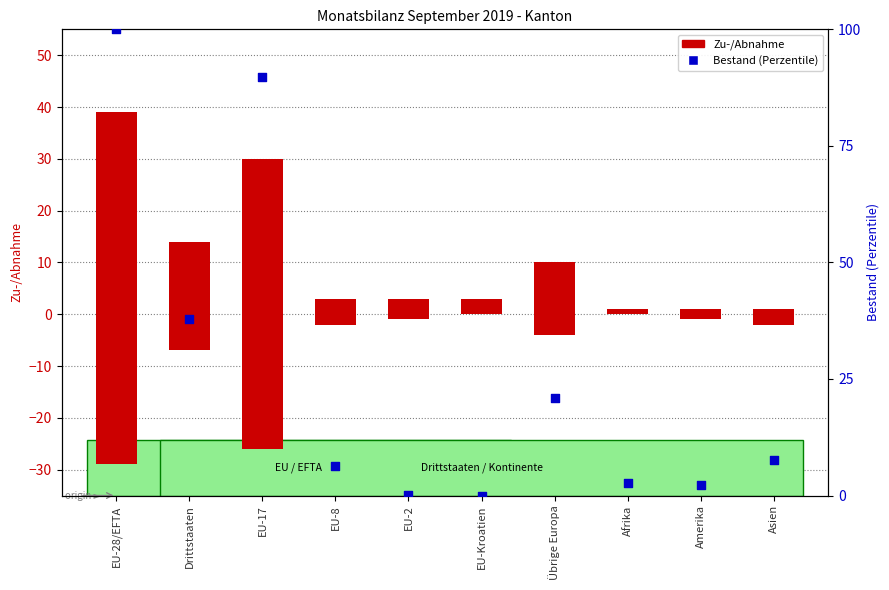

At which category is the sum across all series the highest?

EU-28/EFTA